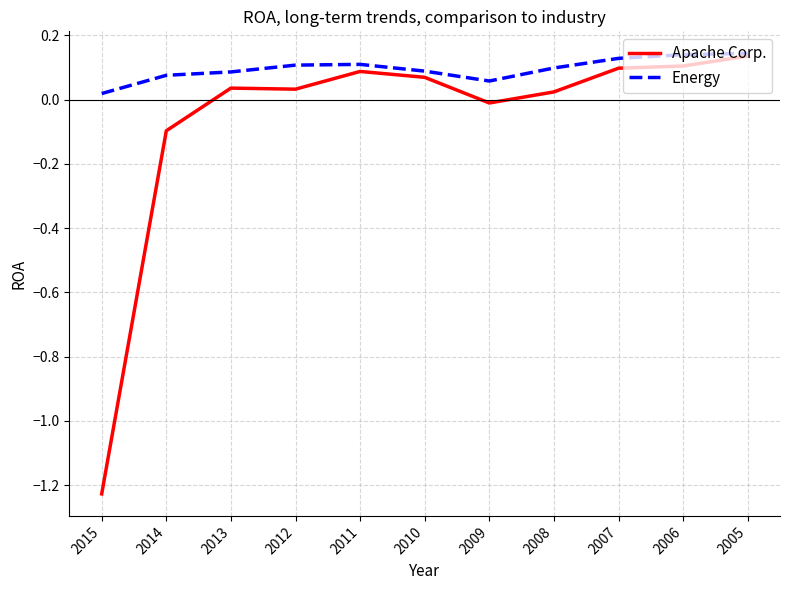

Which series has the largest total across all categories?

Energy